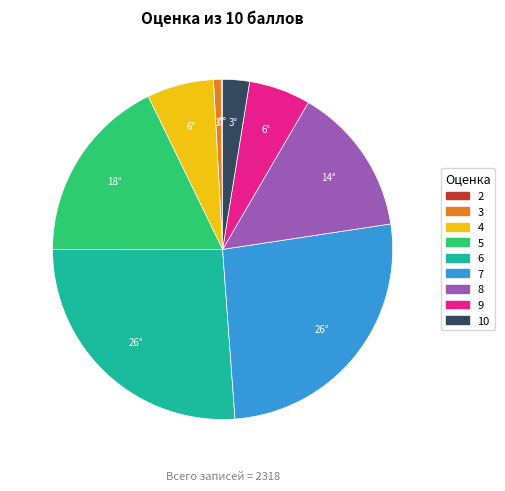

Is it true that 8 is 14% of the pie?

True